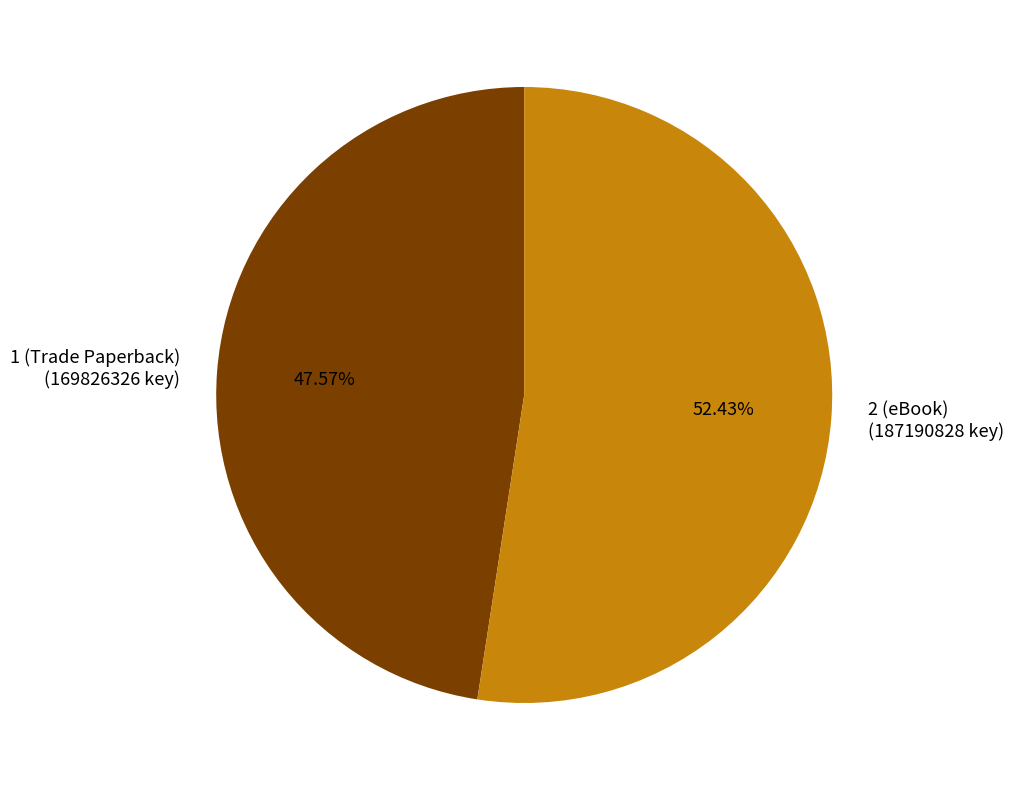

Approximately how many times larger is the value at 1 (Trade Paperback) (169826326 key) compared to 2 (eBook) (187190828 key)?

0.9